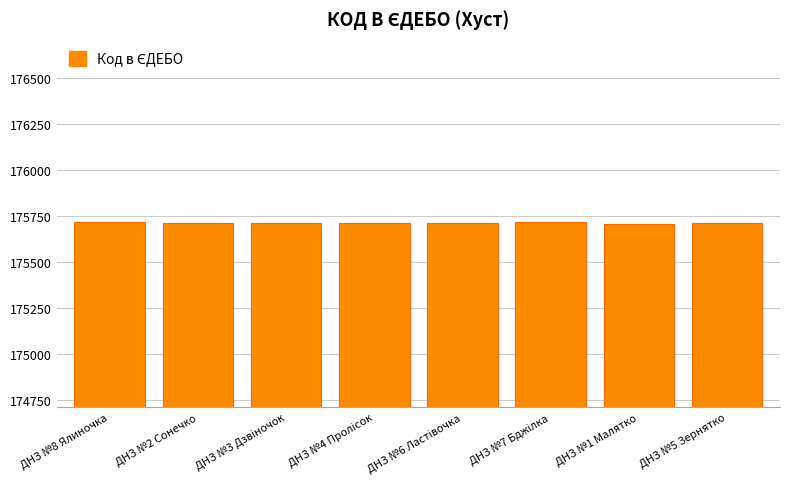

What is the change in value from ДНЗ №8 Ялиночка to ДНЗ №5 Зернятко?

-3